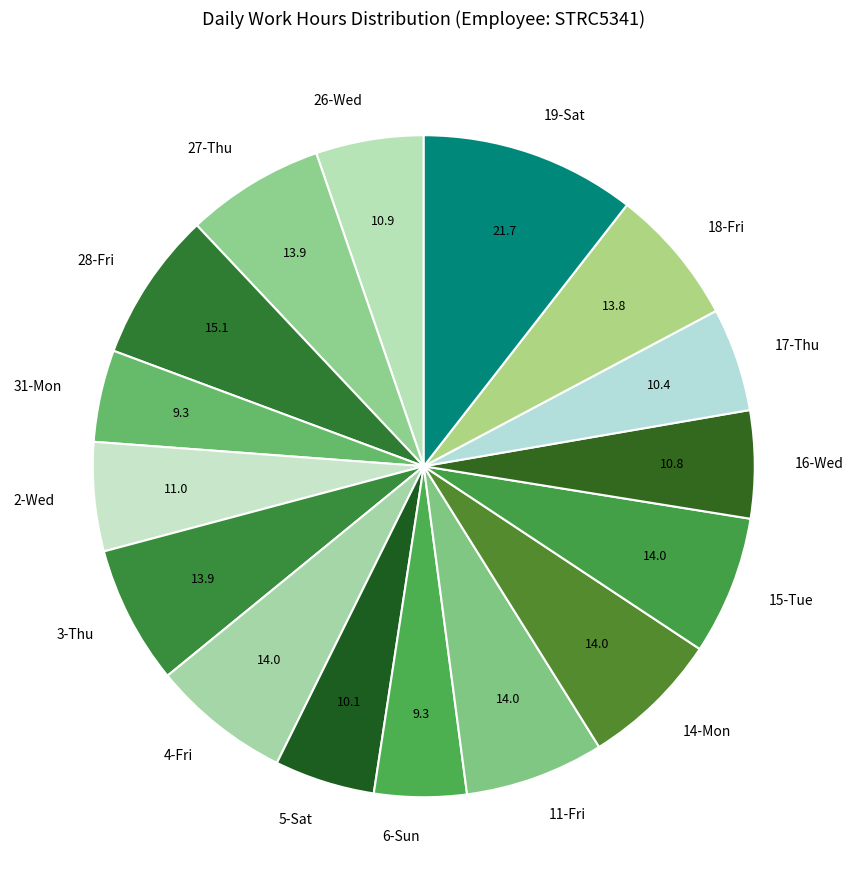

Approximately how many times larger is the value at 27-Thu compared to 28-Fri?

0.9